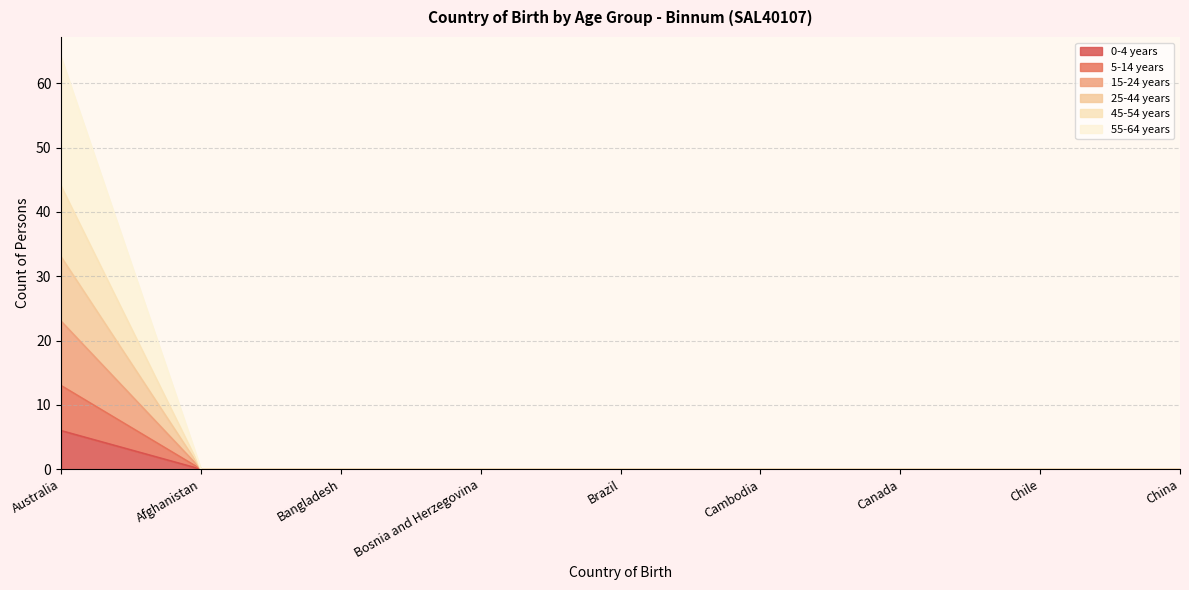

True or false: 0-4 years and 25-44 years intersect in this chart.

False